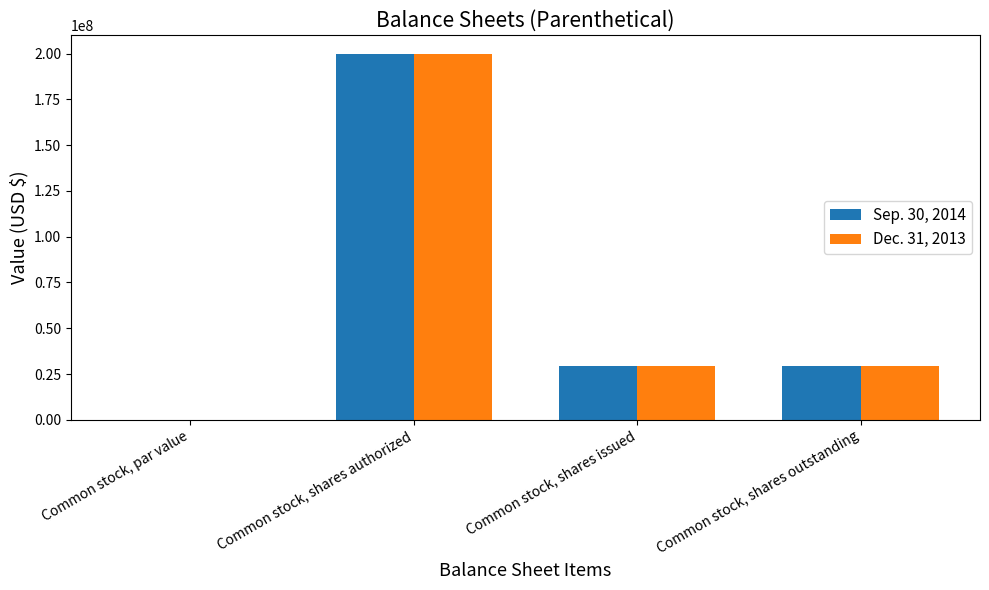

How many groups of bars are there?

4